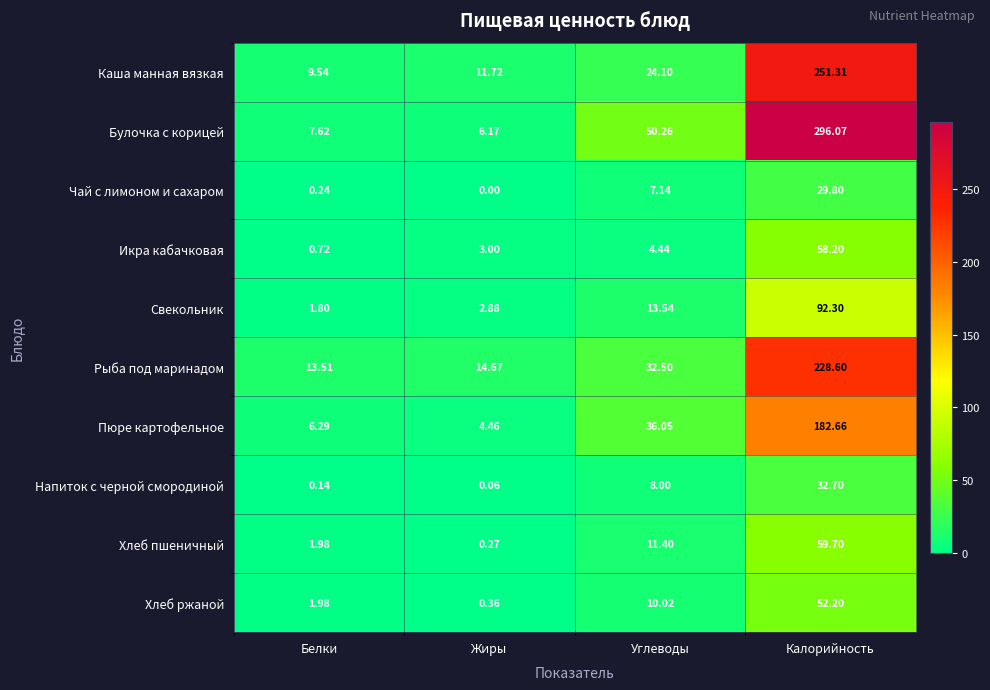

Which series has the largest range (max minus min)?

Булочка с корицей